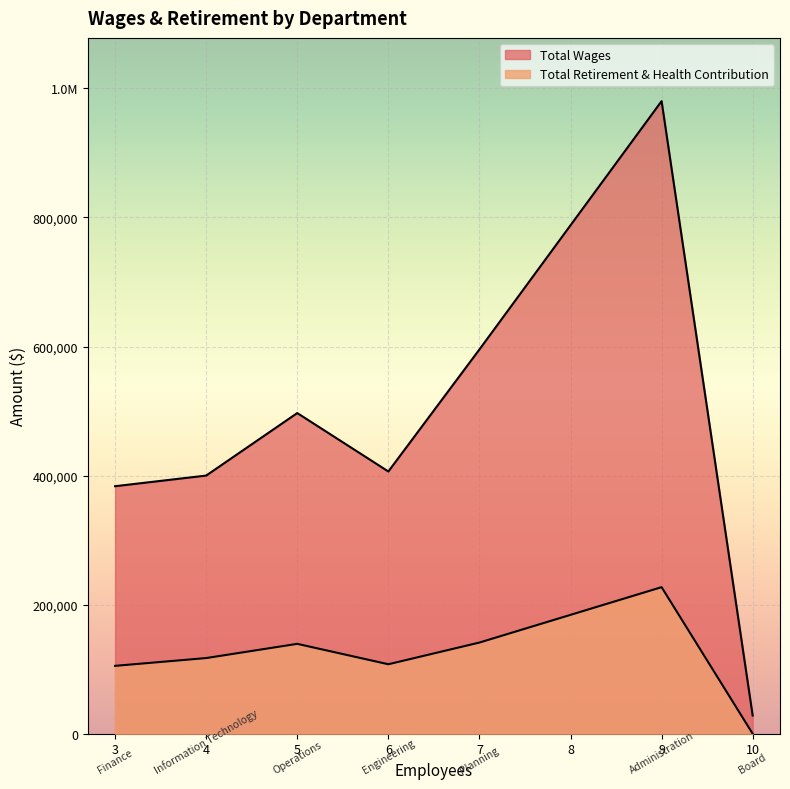

True or false: Total Retirement & Health Contribution has a value of 187999 at Finance.

False